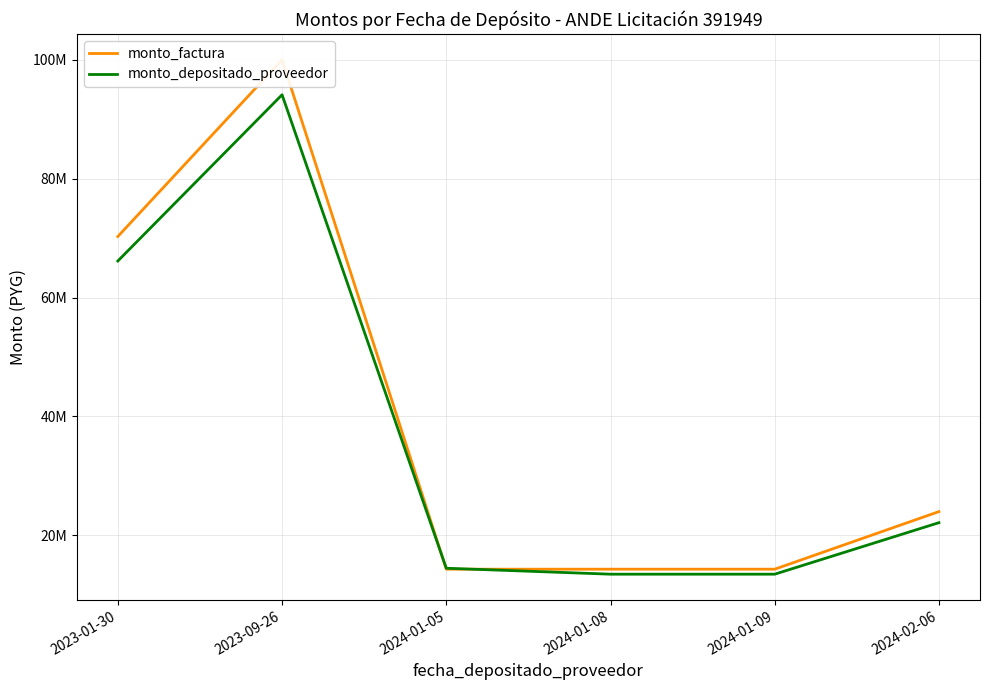

Which series changed the most between 2023-09-26 and 2024-01-09?

monto_factura